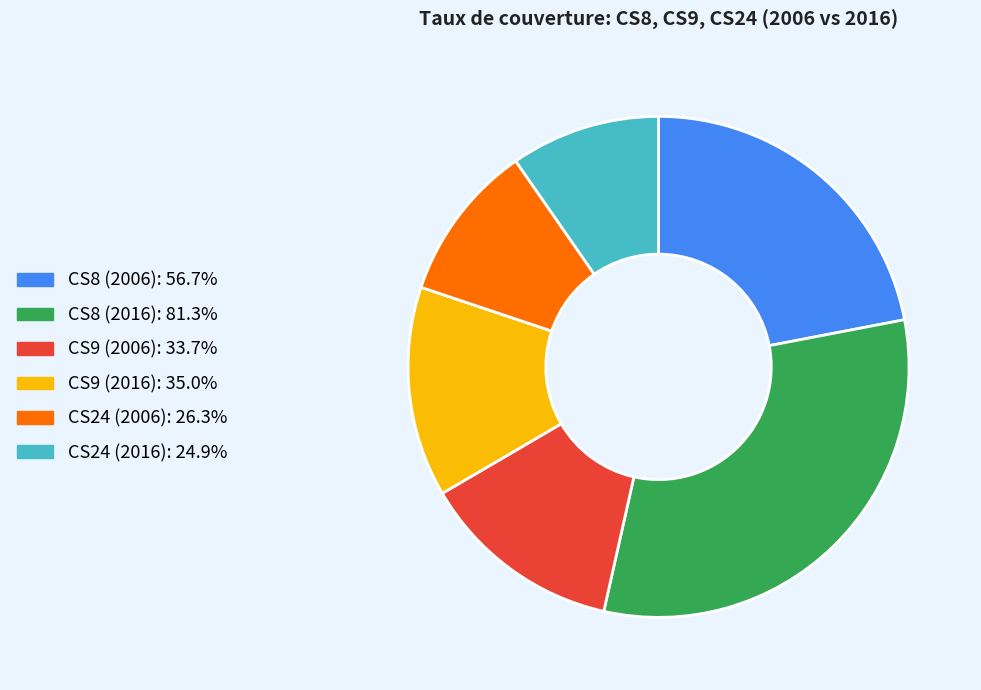

Between CS9 (2016) and CS24 (2016), which is larger?

CS9 (2016)